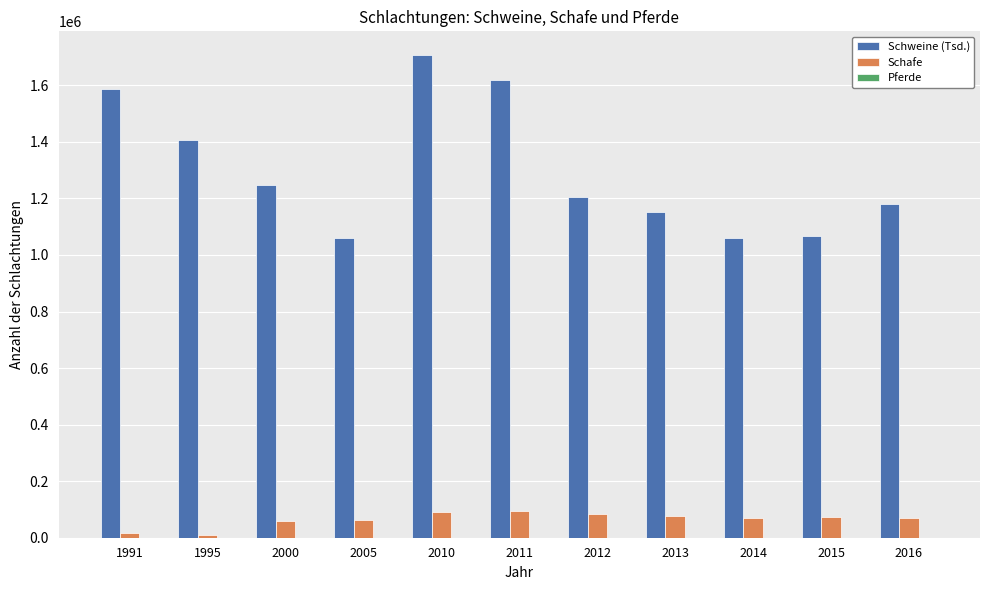

At which category is the sum across all series the highest?

2010